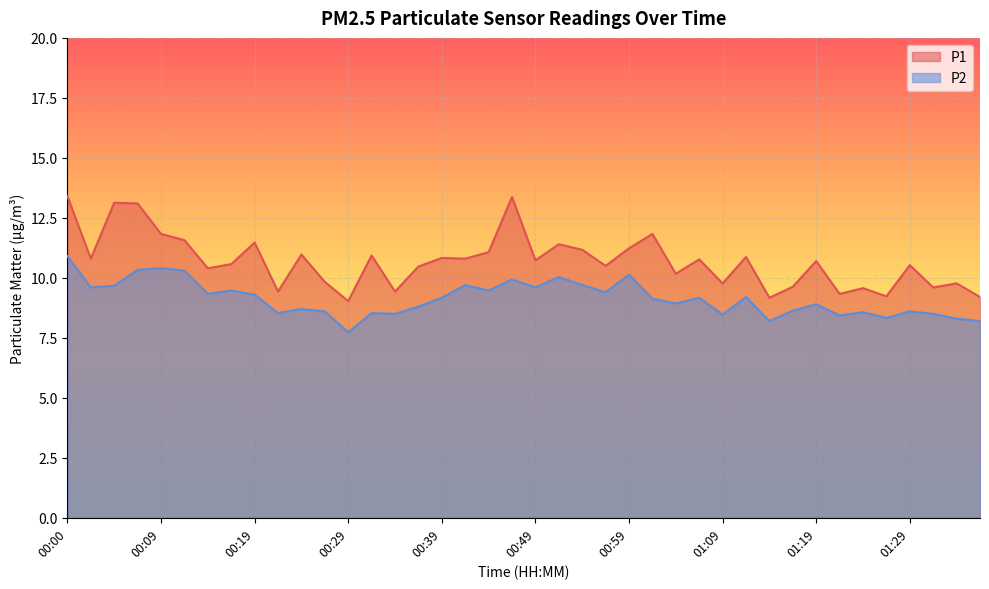

Is it true that P2 equals 8.8 at 00:36?

True